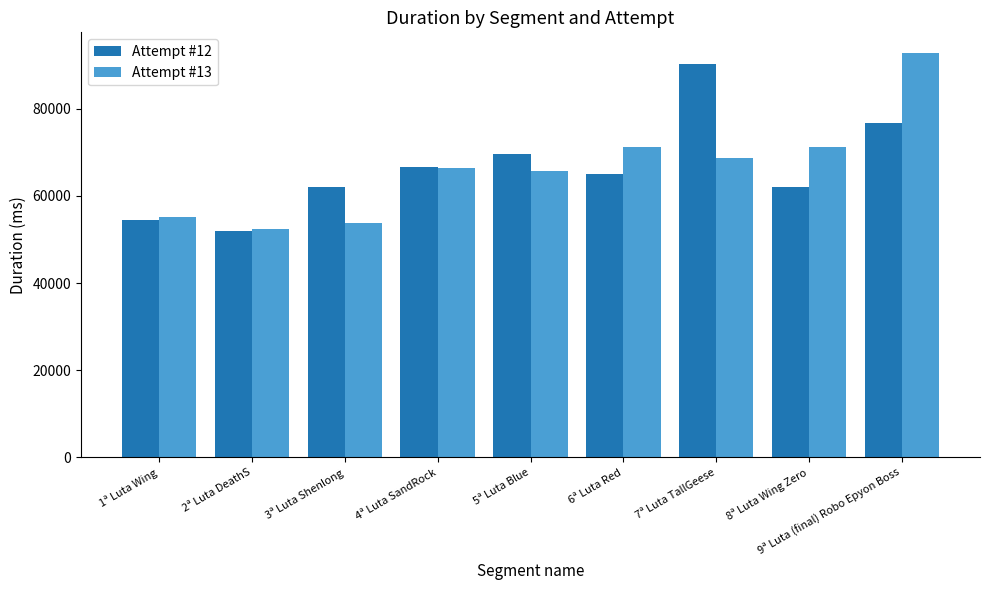

Which series has the largest range (max minus min)?

Attempt #13